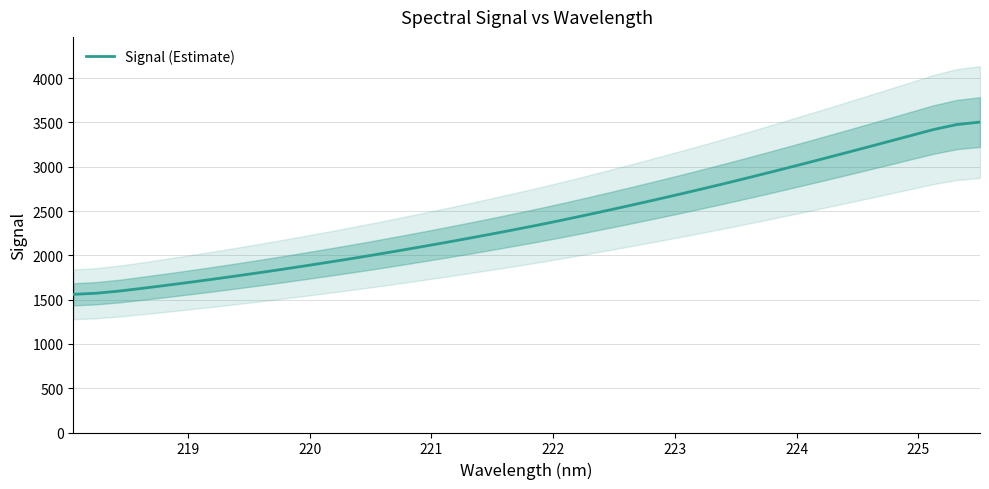

What is the smallest value displayed?

1559.5